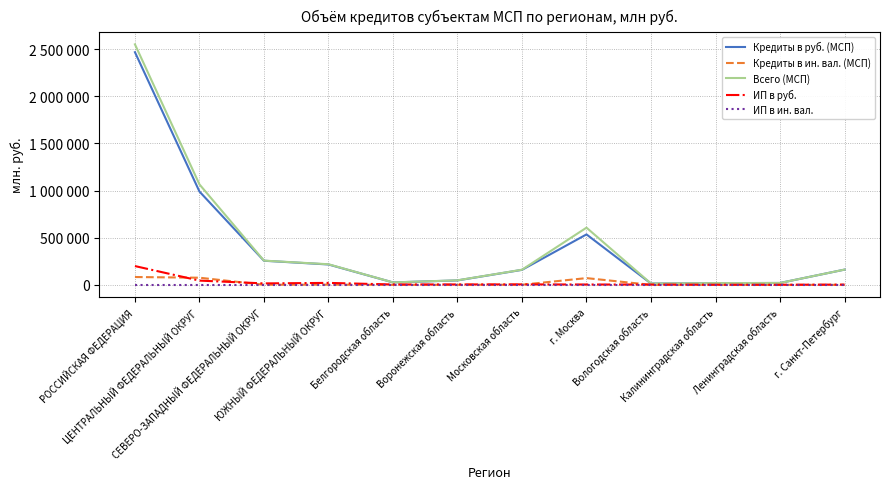

What position from the right is Вологодская область?

4